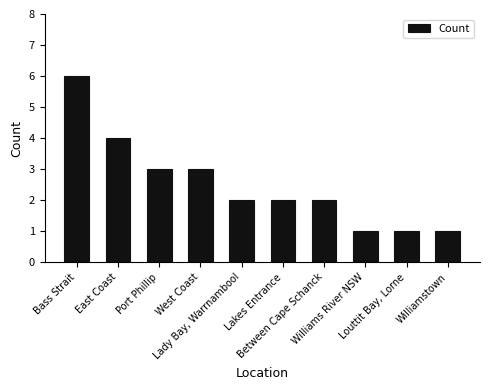

What is the sum of all values?

25